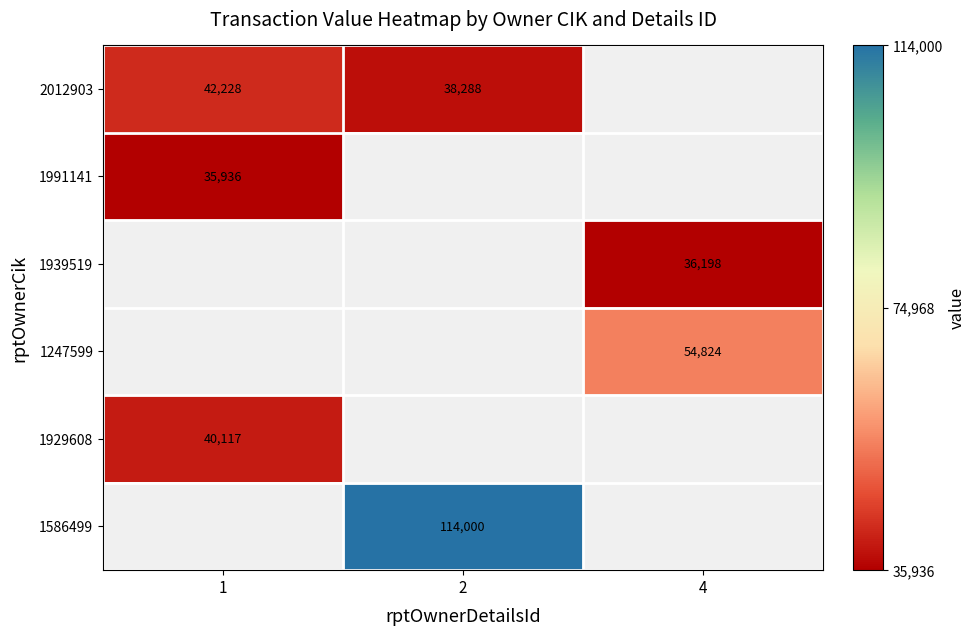

At which category does the chart reach its minimum across all series?

1